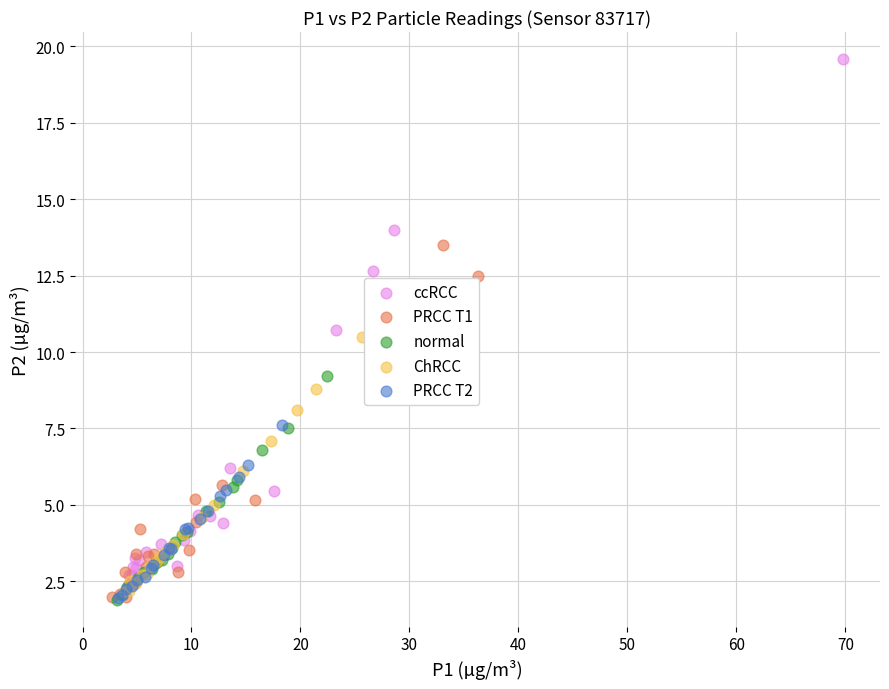

Which series has the largest Y range (max minus min)?

ccRCC